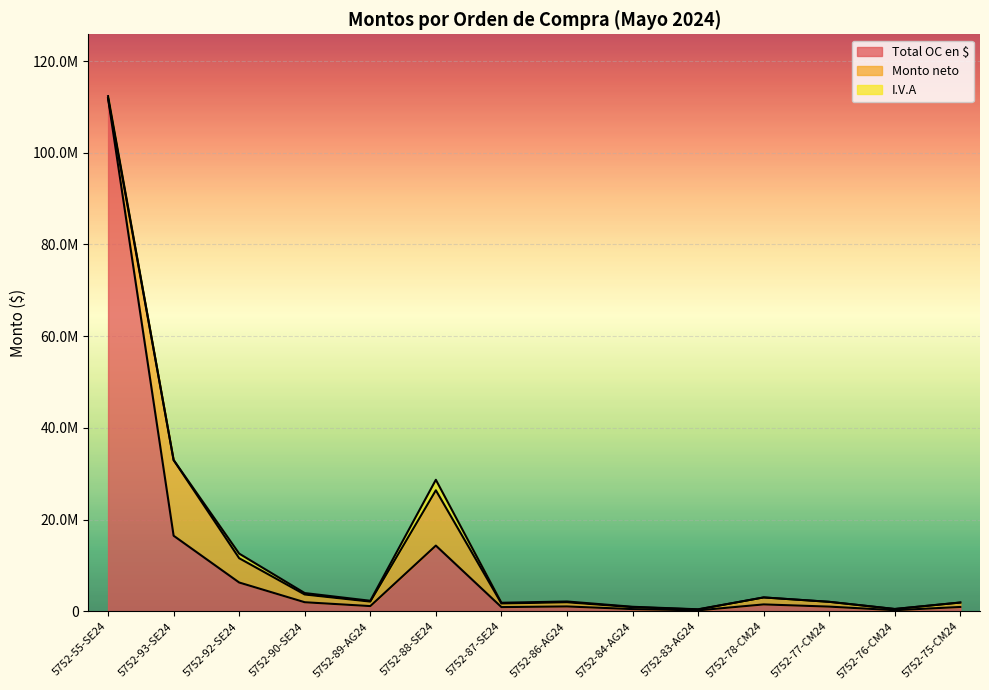

At how many categories does at least one series exceed 14933033?

2